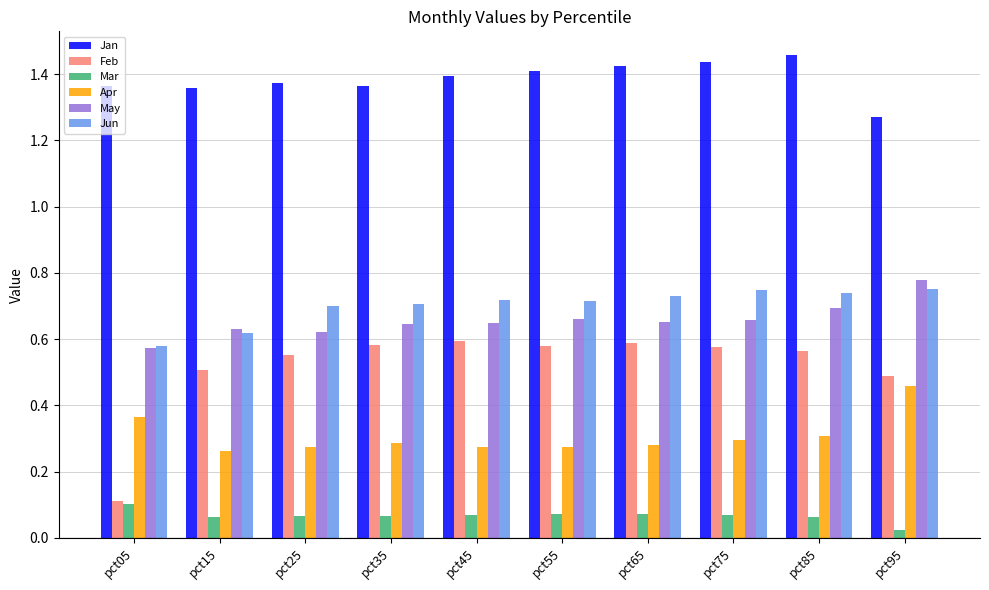

What is the total value across all series at pct35?

3.6